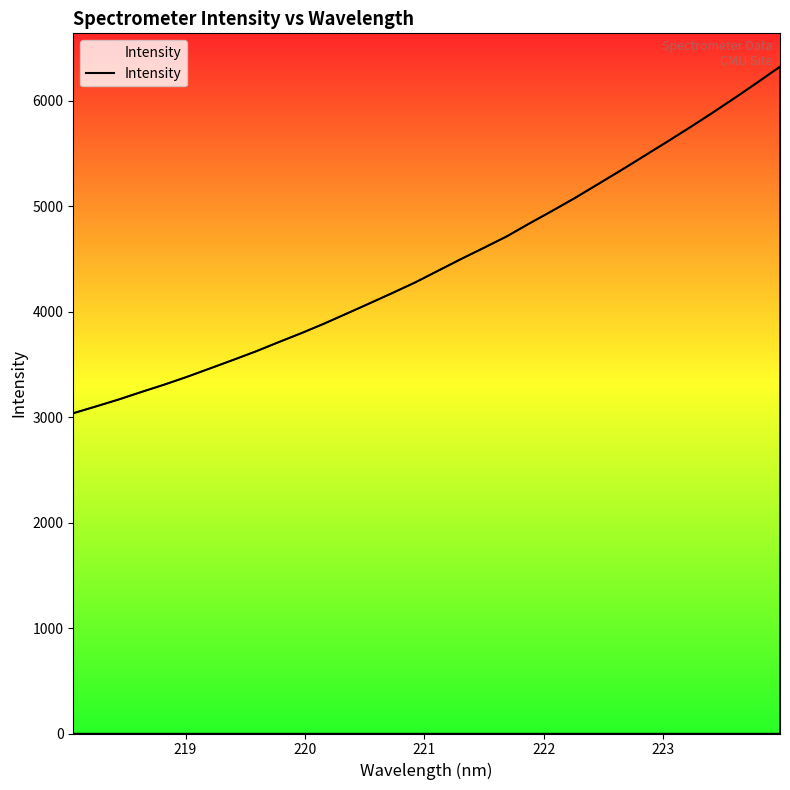

Does the chart display data point markers on the line(s)?

No